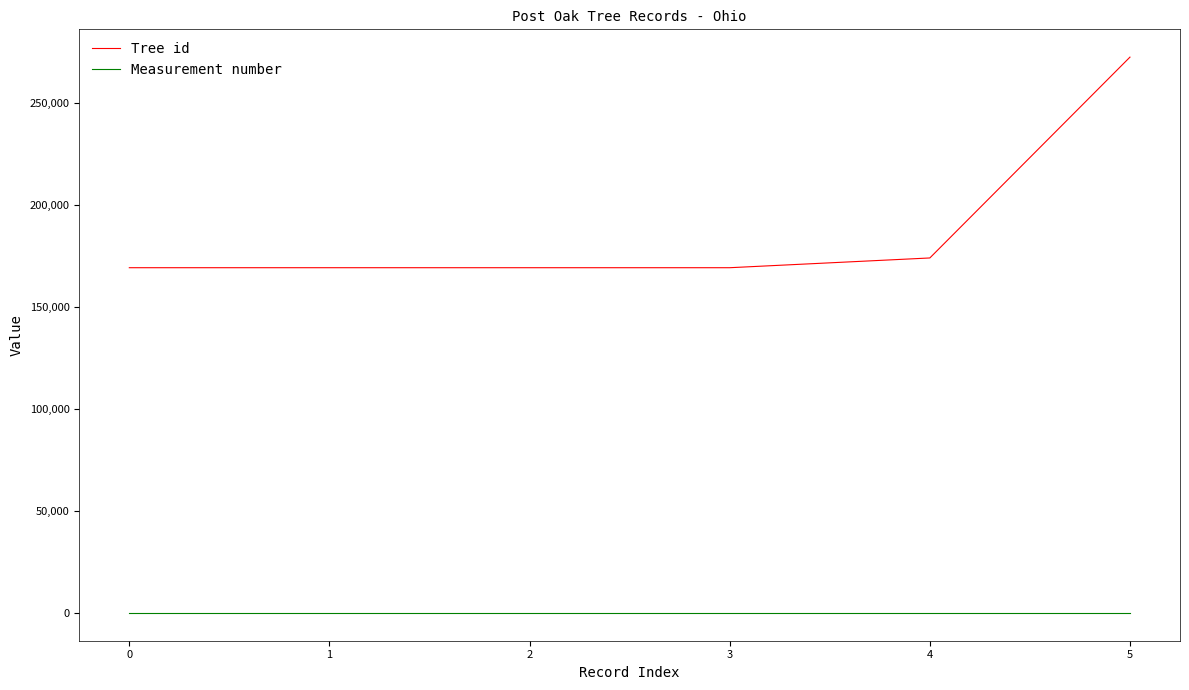

Is it true that Tree id equals 231022 at 1?

False